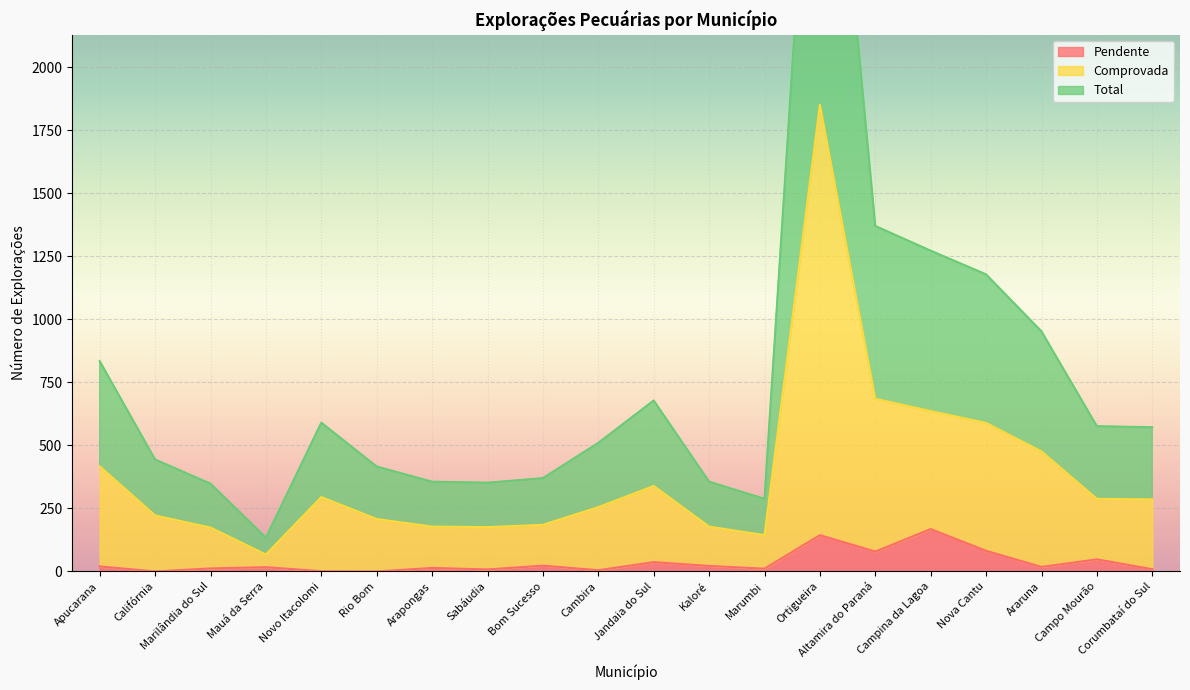

What is the lowest value of the Total series?

134